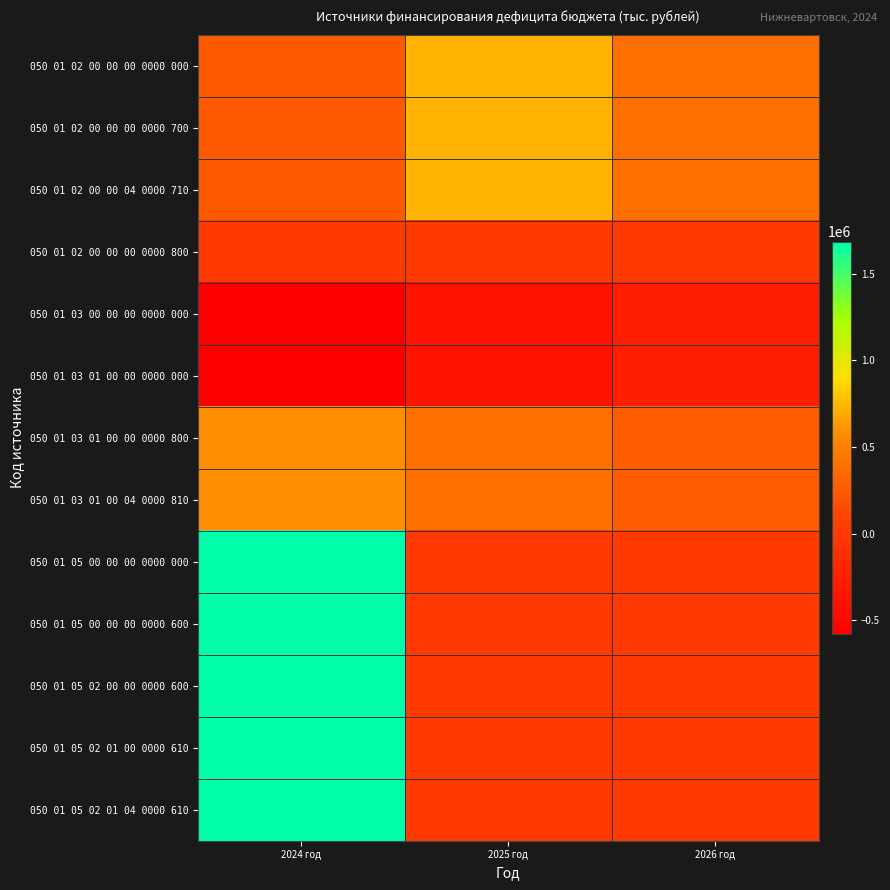

At 2026 год, list the series in order from largest to smallest.

050 01 02 00 00 00 0000 000, 050 01 02 00 00 00 0000 700, 050 01 02 00 00 04 0000 710, 050 01 03 01 00 00 0000 800, 050 01 03 01 00 04 0000 810, 050 01 02 00 00 00 0000 800, 050 01 05 00 00 00 0000 000, 050 01 05 00 00 00 0000 600, 050 01 05 02 00 00 0000 600, 050 01 05 02 01 00 0000 610, 050 01 05 02 01 04 0000 610, 050 01 03 00 00 00 0000 000, 050 01 03 01 00 00 0000 000